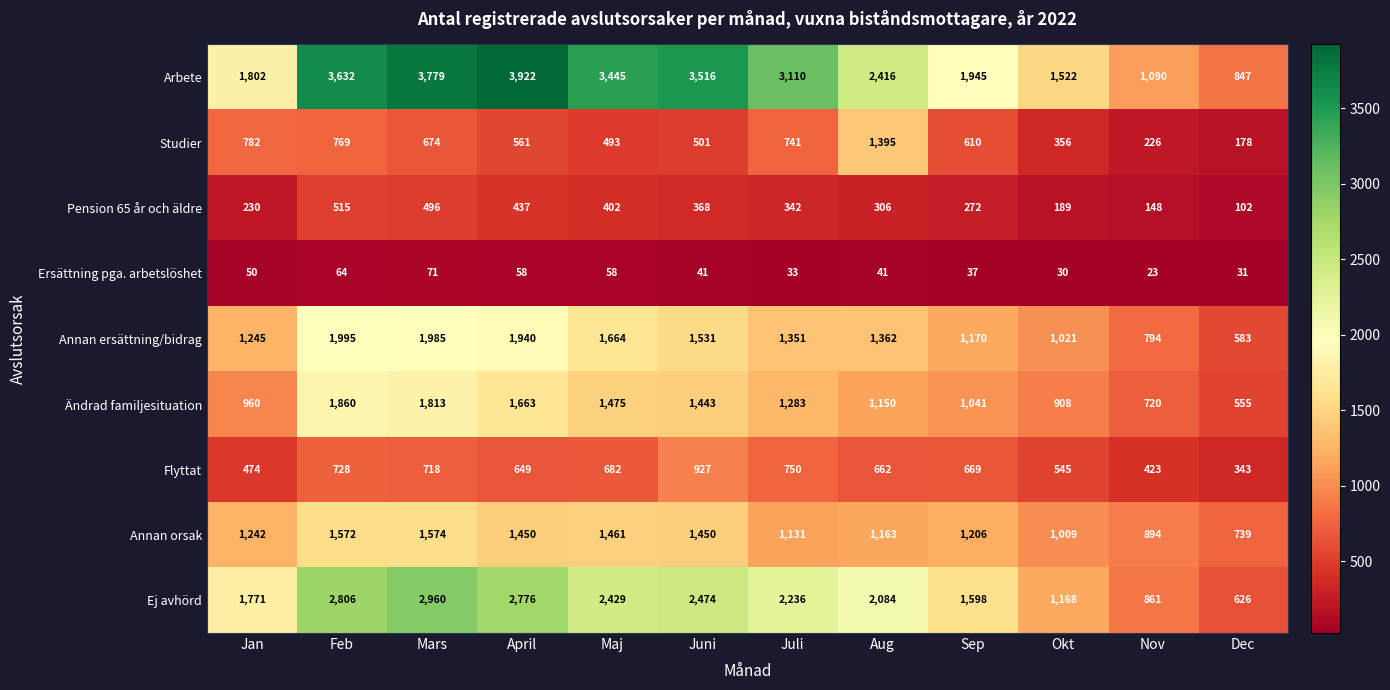

List the series in order of their peak value, highest first.

Arbete, Ej avhörd, Annan ersättning/bidrag, Ändrad familjesituation, Annan orsak, Studier, Flyttat, Pension 65 år och äldre, Ersättning pga. arbetslöshet